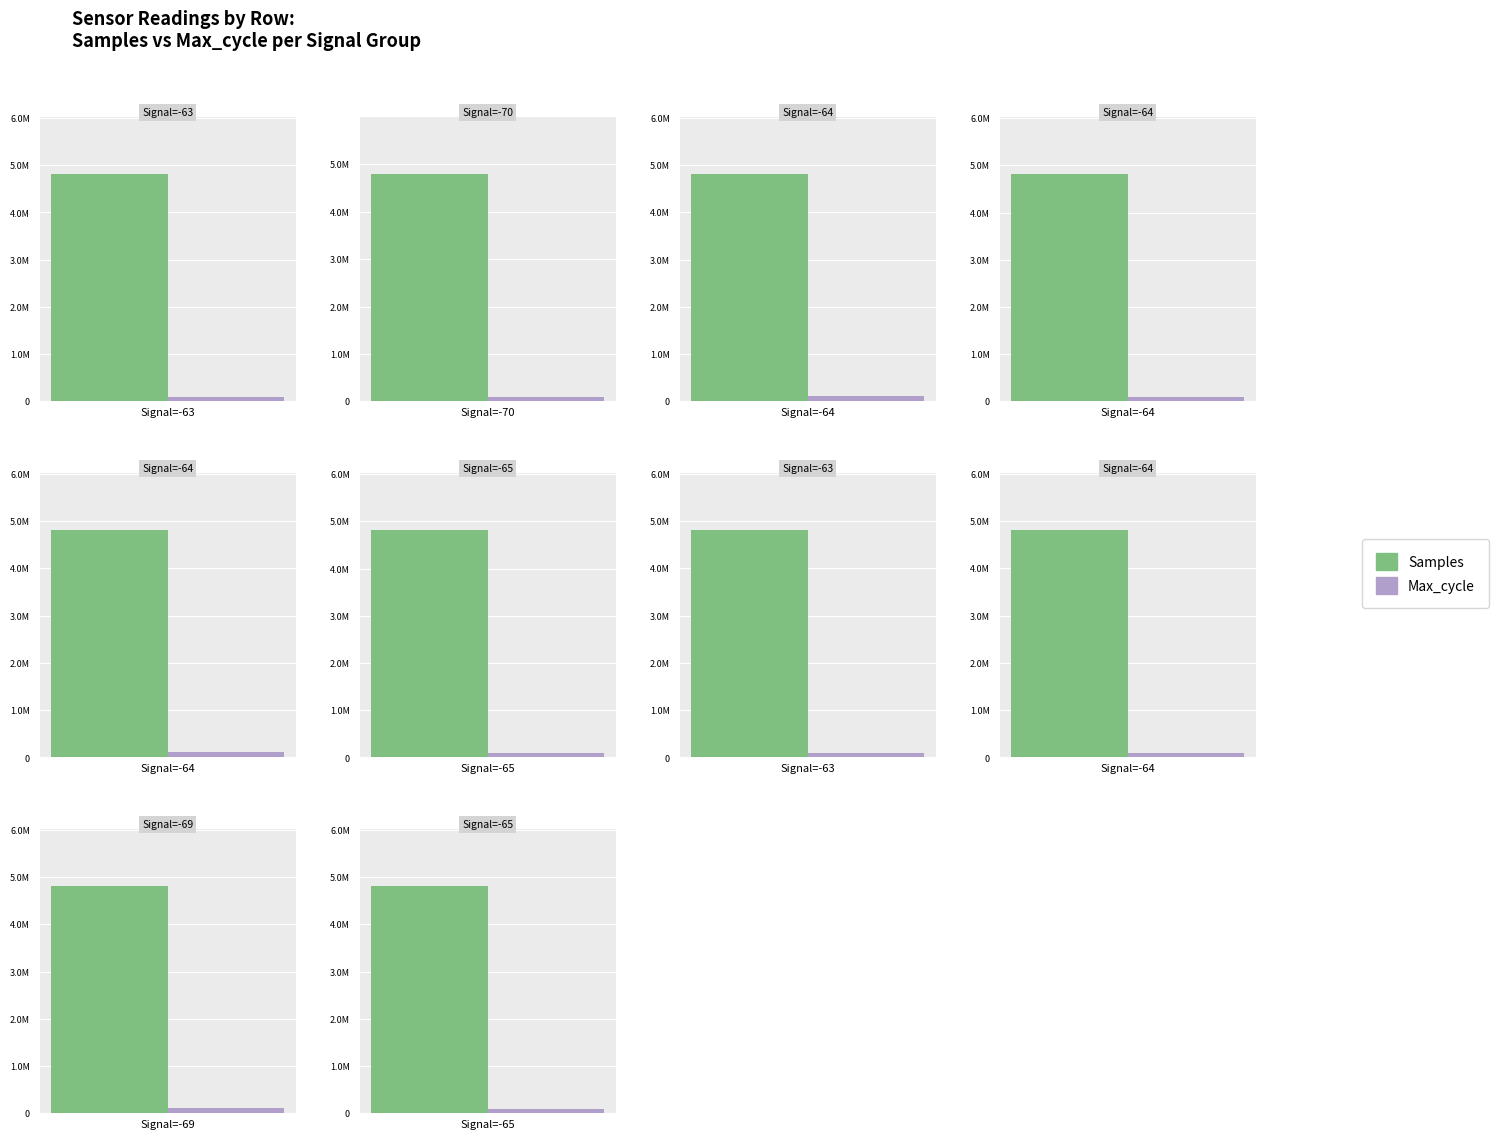

What is the total value across all series at 6?

4902759